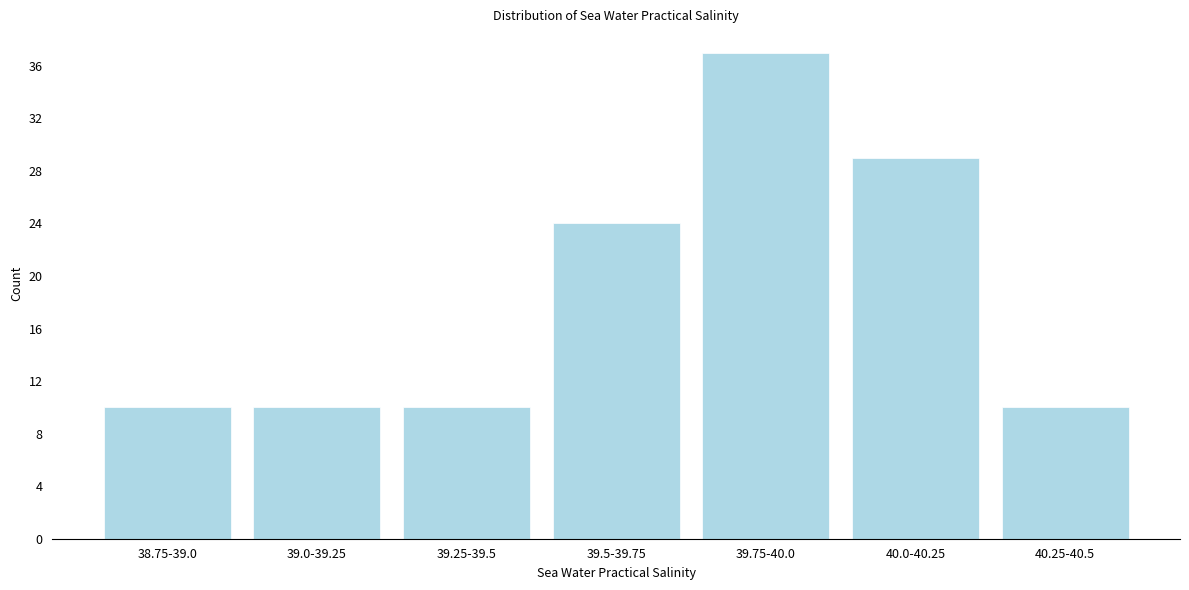

Reading left to right, transcribe all the data shown in this chart.

38.75-39.0=10	39.0-39.25=10	39.25-39.5=10	39.5-39.75=24	39.75-40.0=37	40.0-40.25=29	40.25-40.5=10